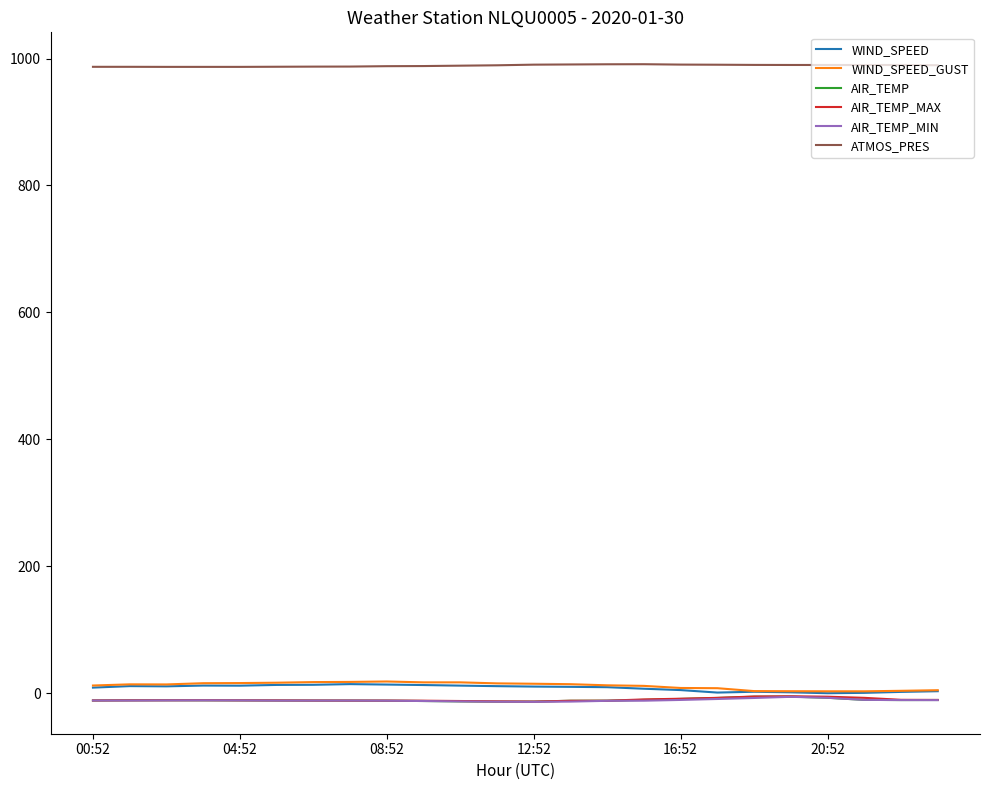

What is the maximum value shown in the chart?

991.0